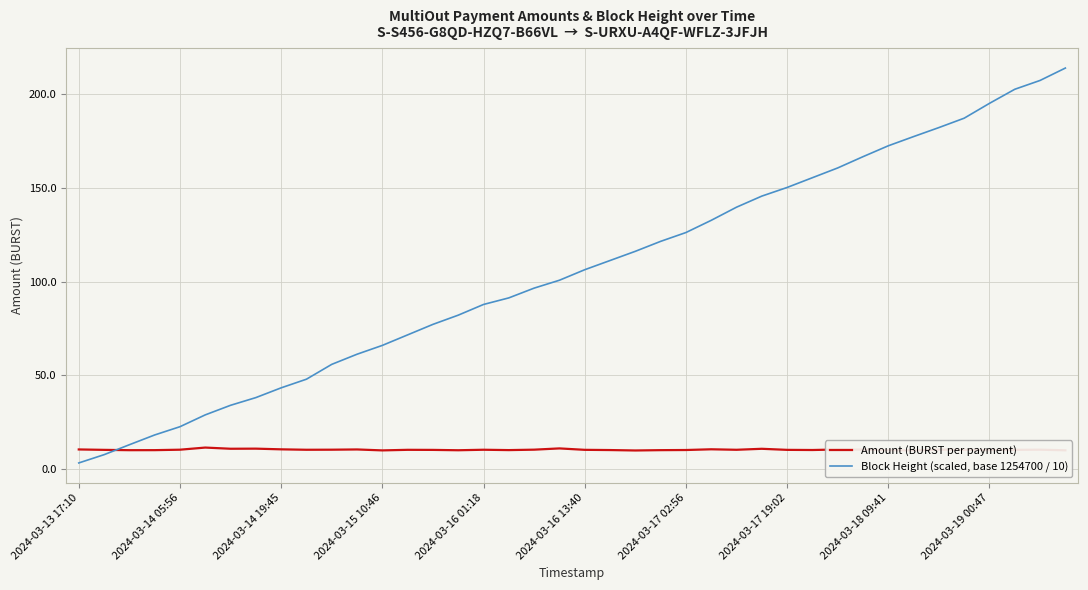

After their last crossing, which series has the higher values: Amount (BURST per payment) or Block Height (scaled, base 1254700 / 10)?

Block Height (scaled, base 1254700 / 10)